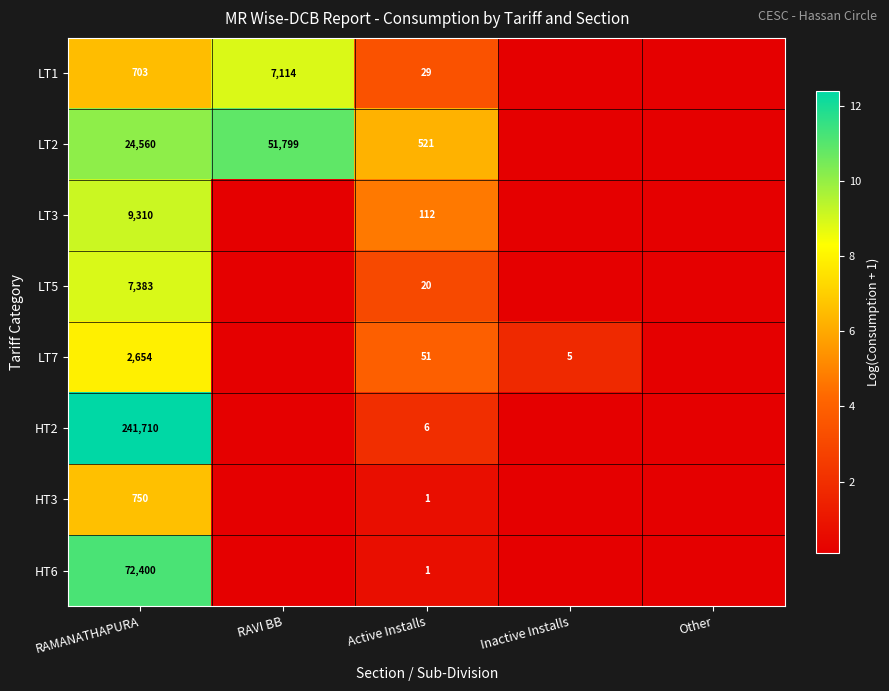

Rank the series at Inactive Installs from lowest to highest value.

LT1, LT2, LT3, LT5, HT2, HT3, HT6, LT7